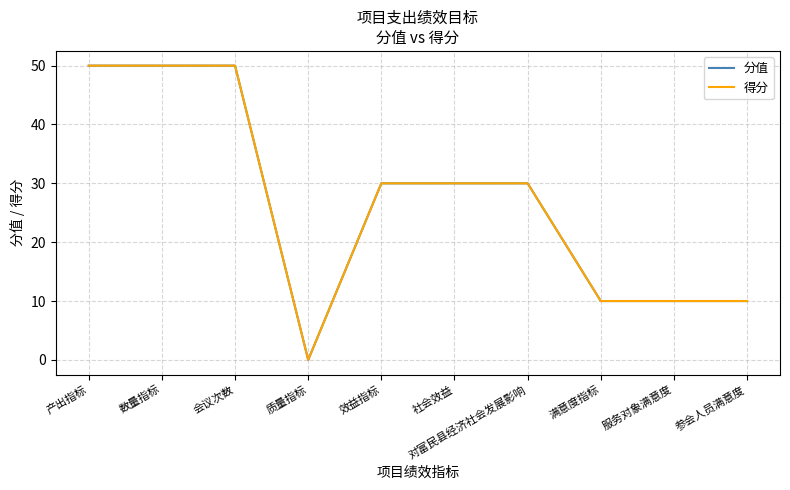

At which category is the sum across all series the highest?

产出指标